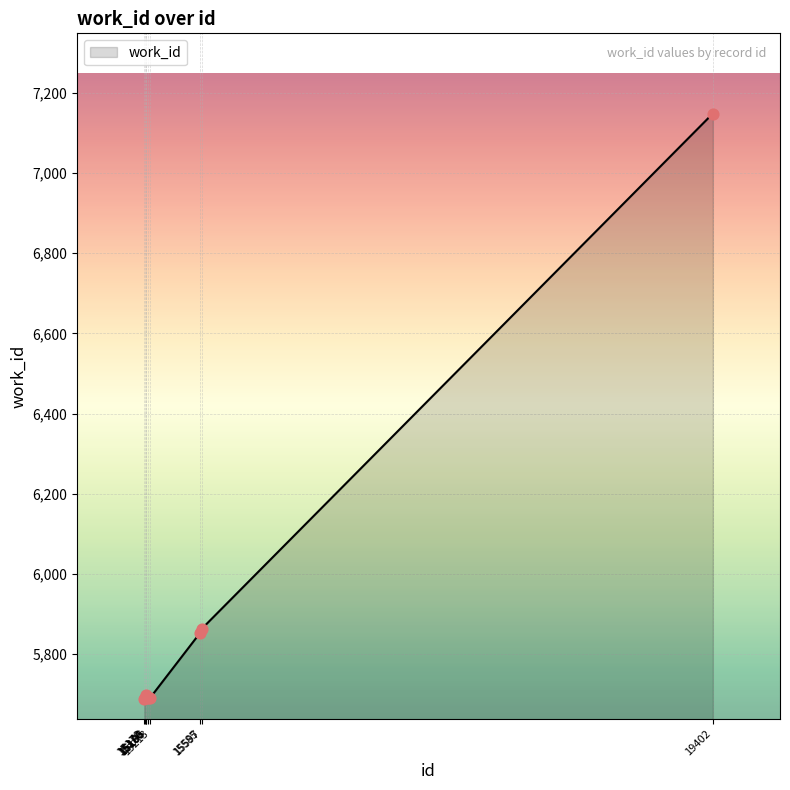

What is the change in value from 15186 to 15213?

-6